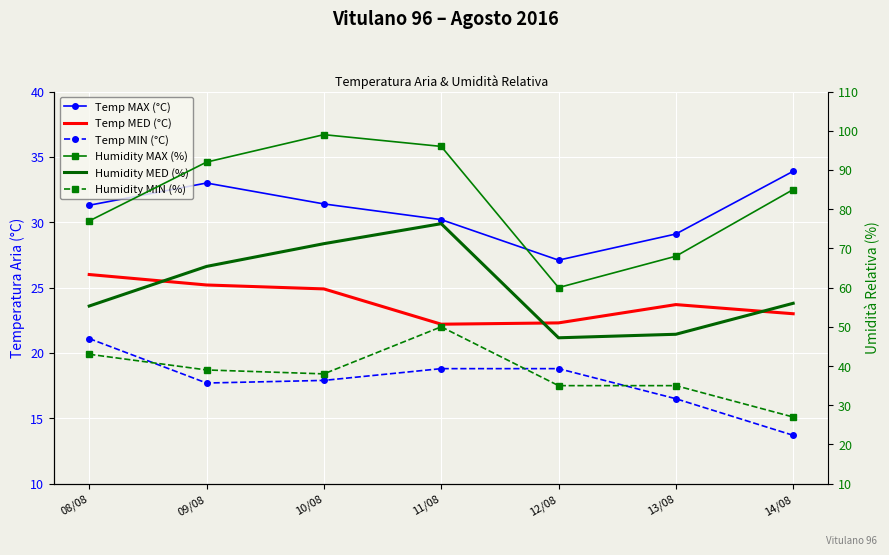

Where is the first local minimum for Temp MIN (°C)?

09/08